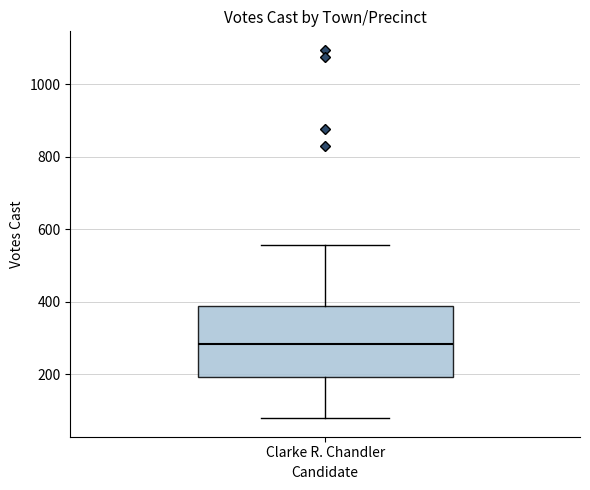

Where does the median line of the box for Clarke R. Chandler sit on the y-axis? The values are not printed on the chart, so give them approximately, as read against the axis.

280